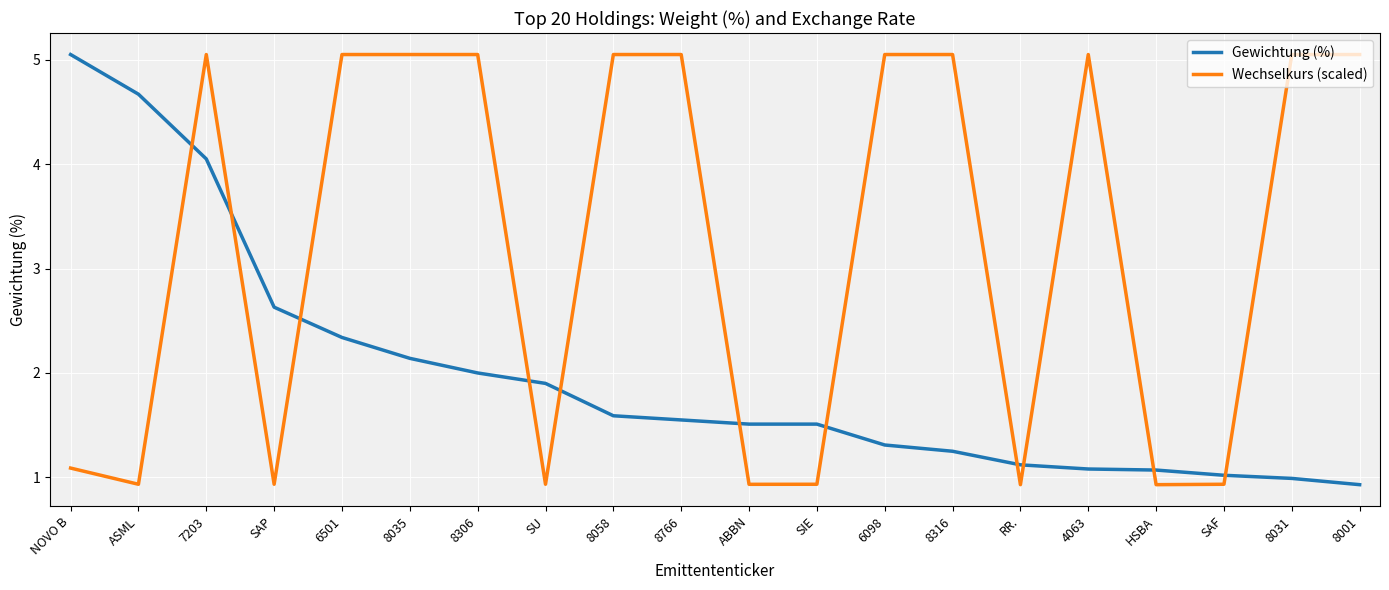

At 8306, list the series in order from smallest to largest.

Gewichtung (%), Wechselkurs (scaled)